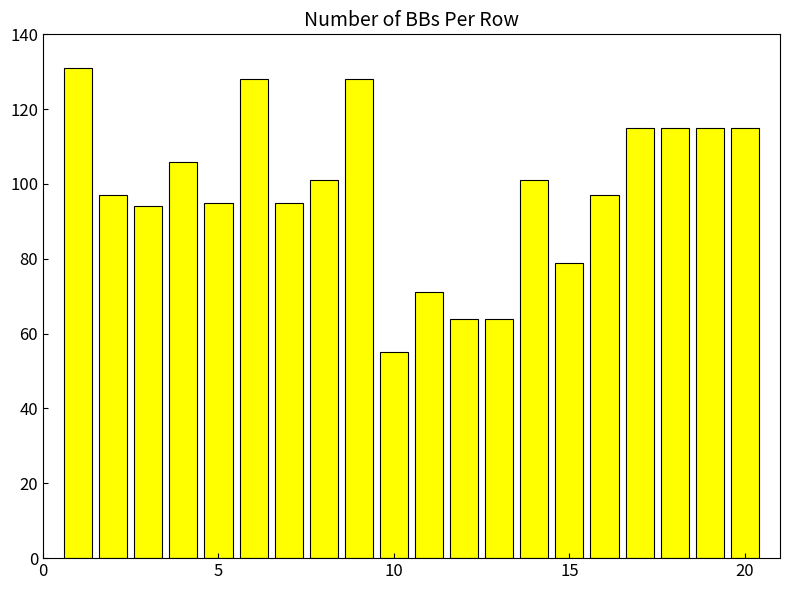

What is the difference between the maximum and minimum values?

76